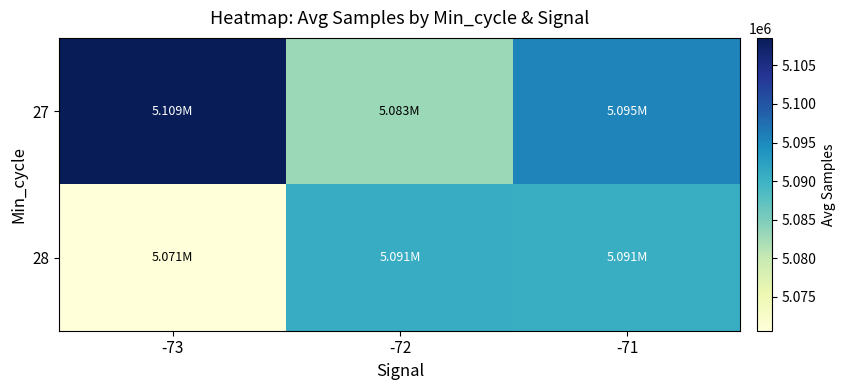

At how many categories does at least one series exceed 5081235?

3